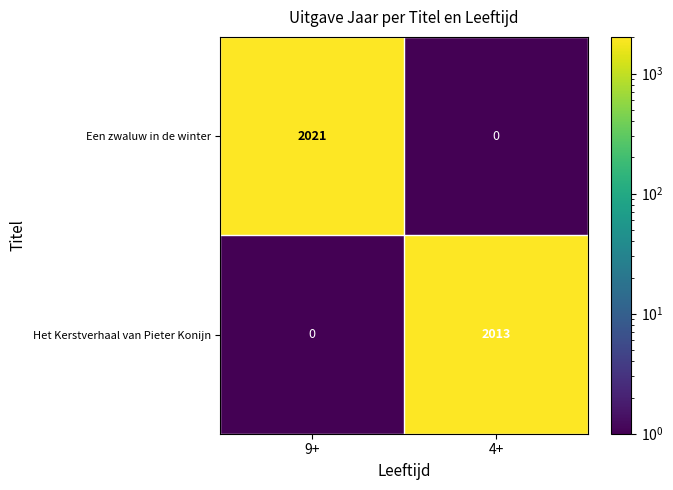

True or false: Het Kerstverhaal van Pieter Konijn has a value of 0 at 9+.

True